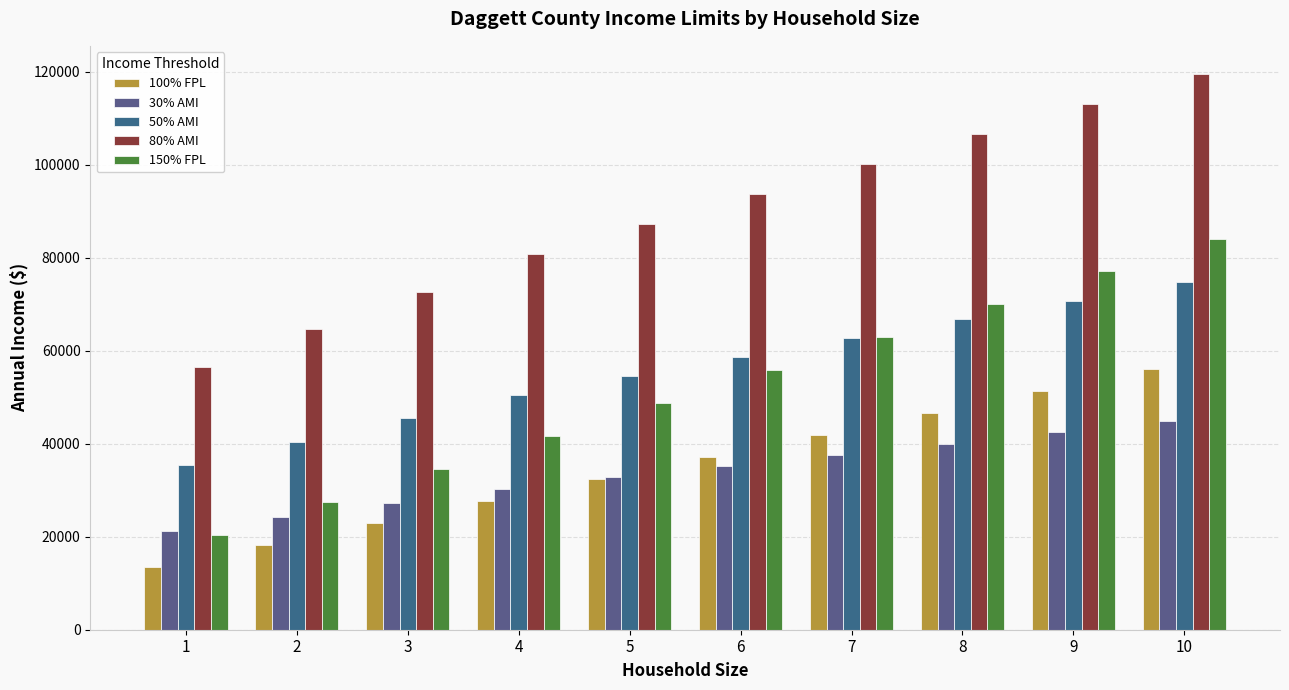

What are all the series names shown in the legend?

100% FPL, 30% AMI, 50% AMI, 80% AMI, 150% FPL